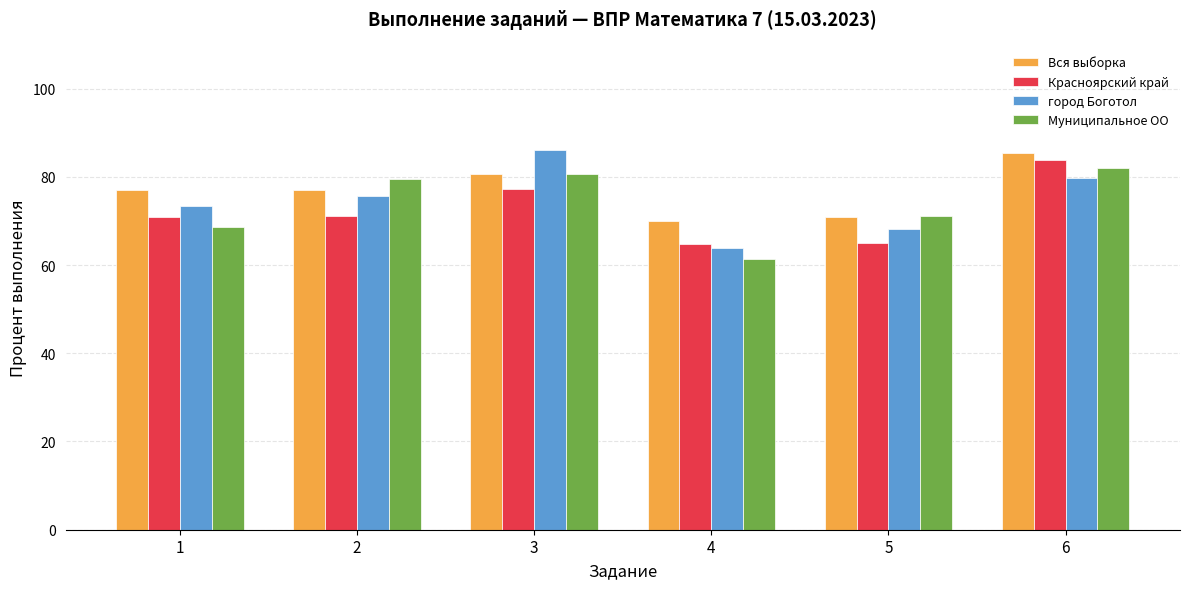

What is the sum of all Муниципальное ОО values?

443.4